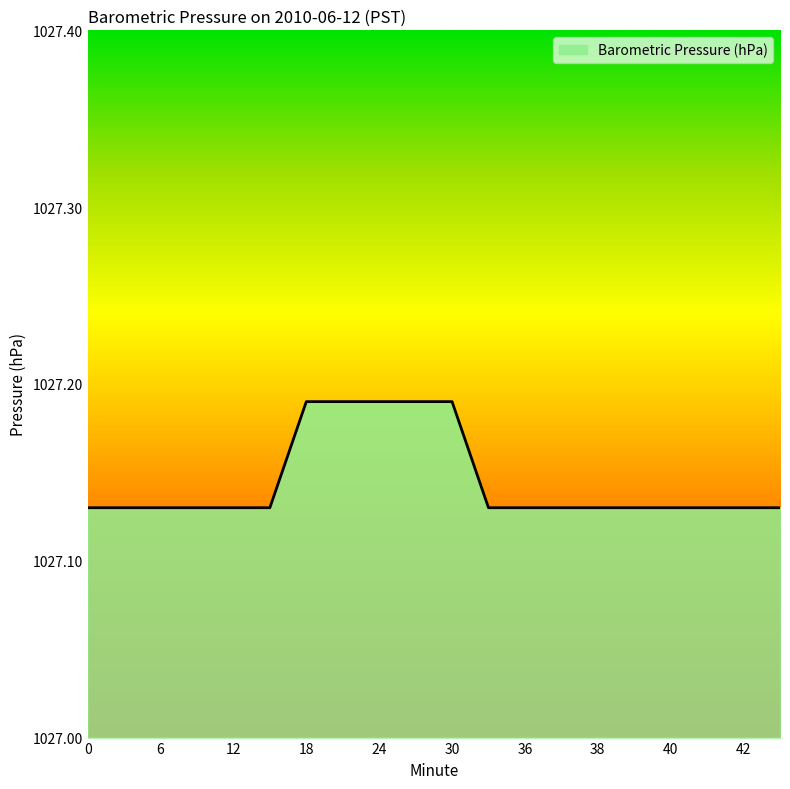

Count the values in the range 1027 to 1028.

20